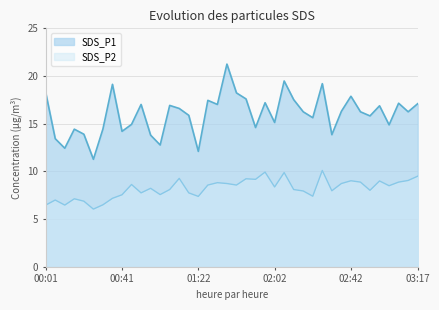

True or false: SDS_P1 has more than 2 points higher than both neighbors.

True